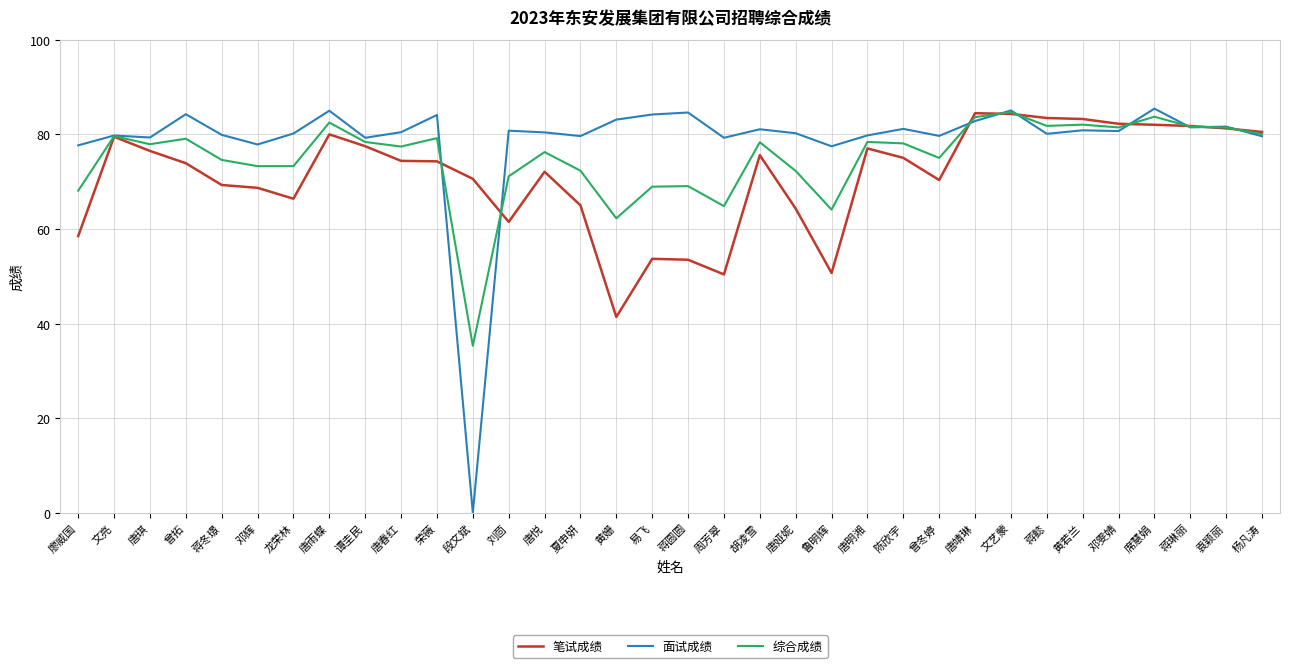

What is the difference between the 综合成绩 values at 唐娅妮 and 唐明湘?

6.1